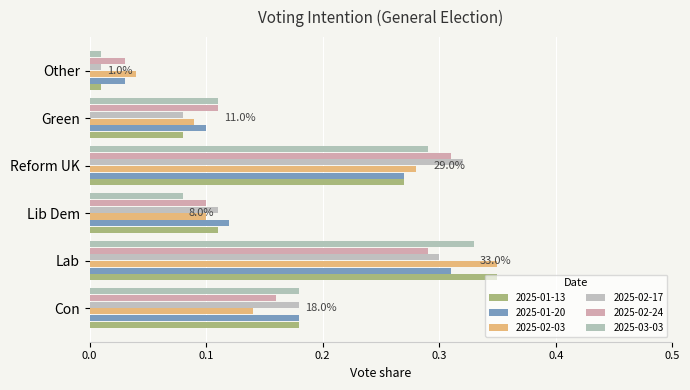

What is the difference between the second highest and minimum values in the 2025-01-13 series?

0.3